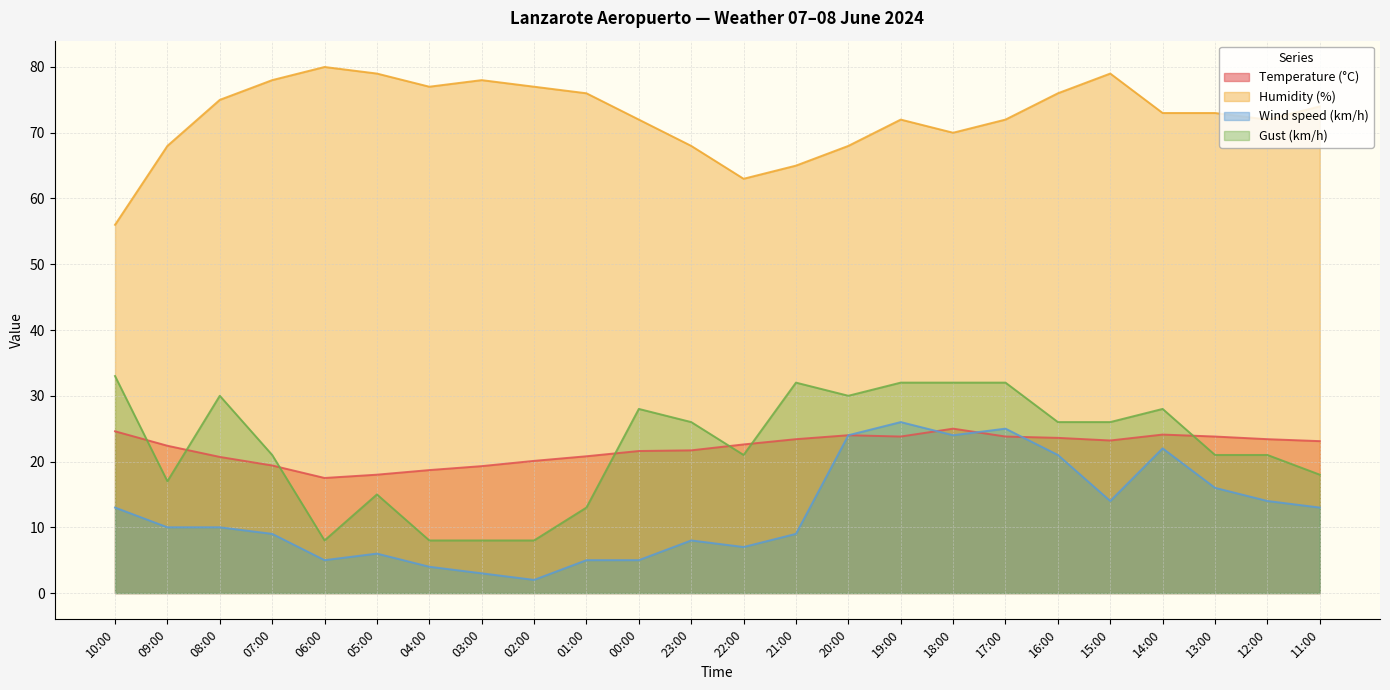

Does the chart have visible grid lines?

Yes